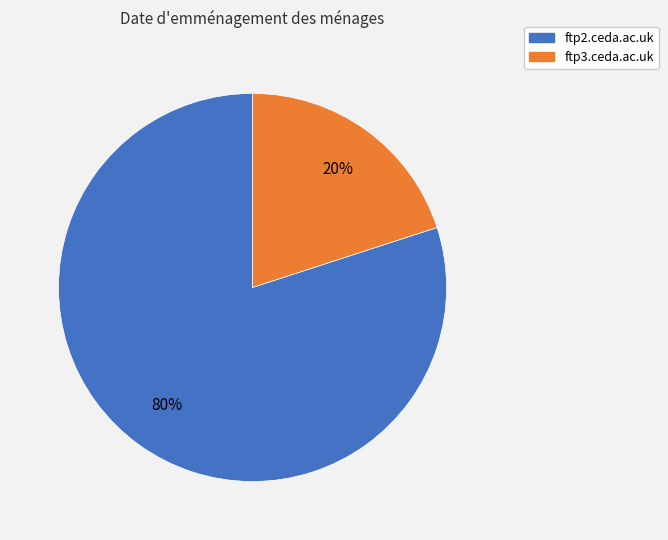

What is the largest slice in the pie chart?

ftp2.ceda.ac.uk